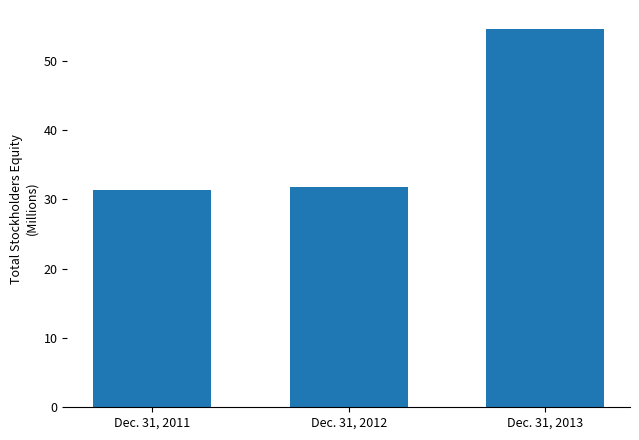

Which category has the highest value across all series?

Dec. 31, 2013